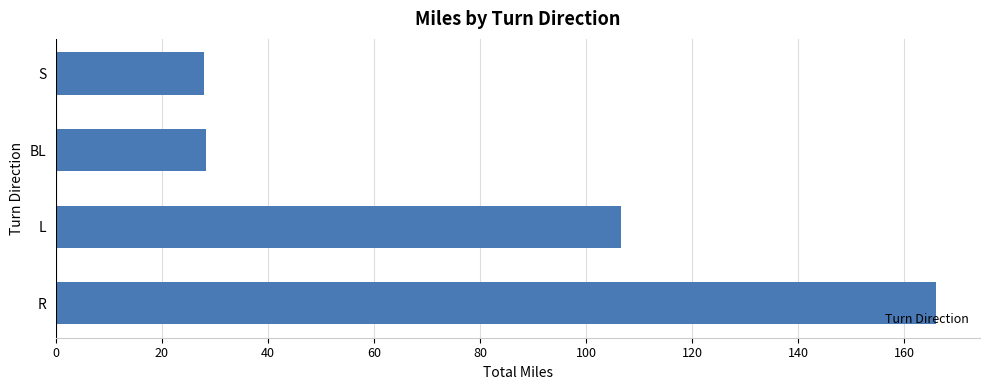

What is the difference between the maximum and minimum values?

138.1